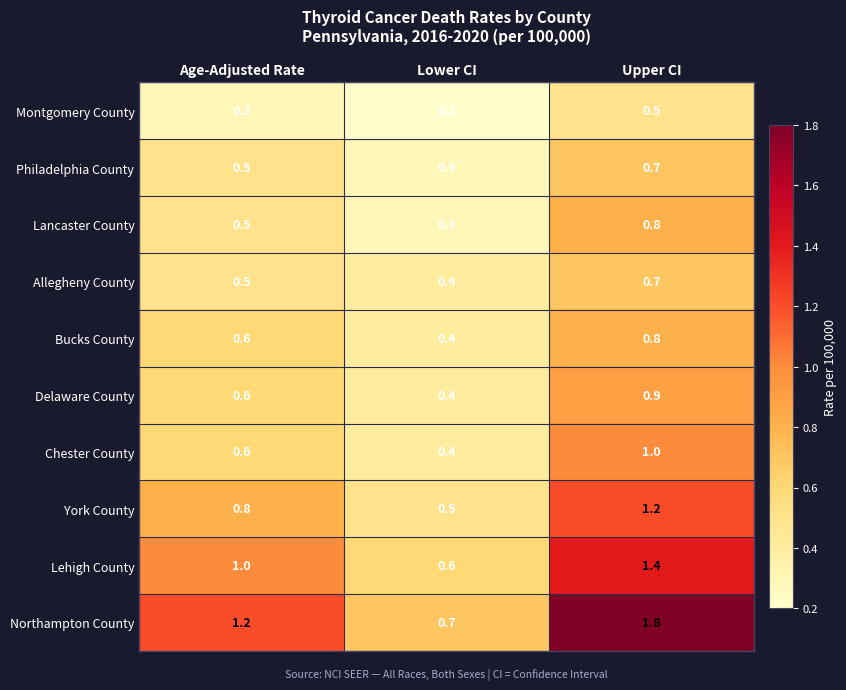

Which series has the largest total across all categories?

Northampton County